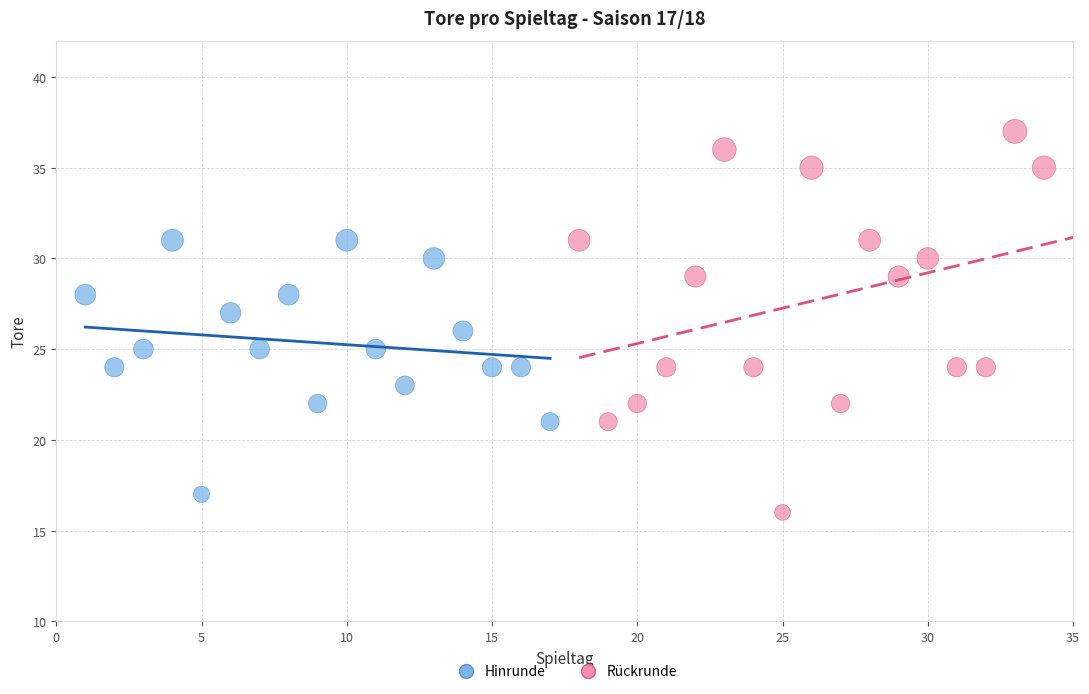

Which series contains the highest Y value?

Rückrunde